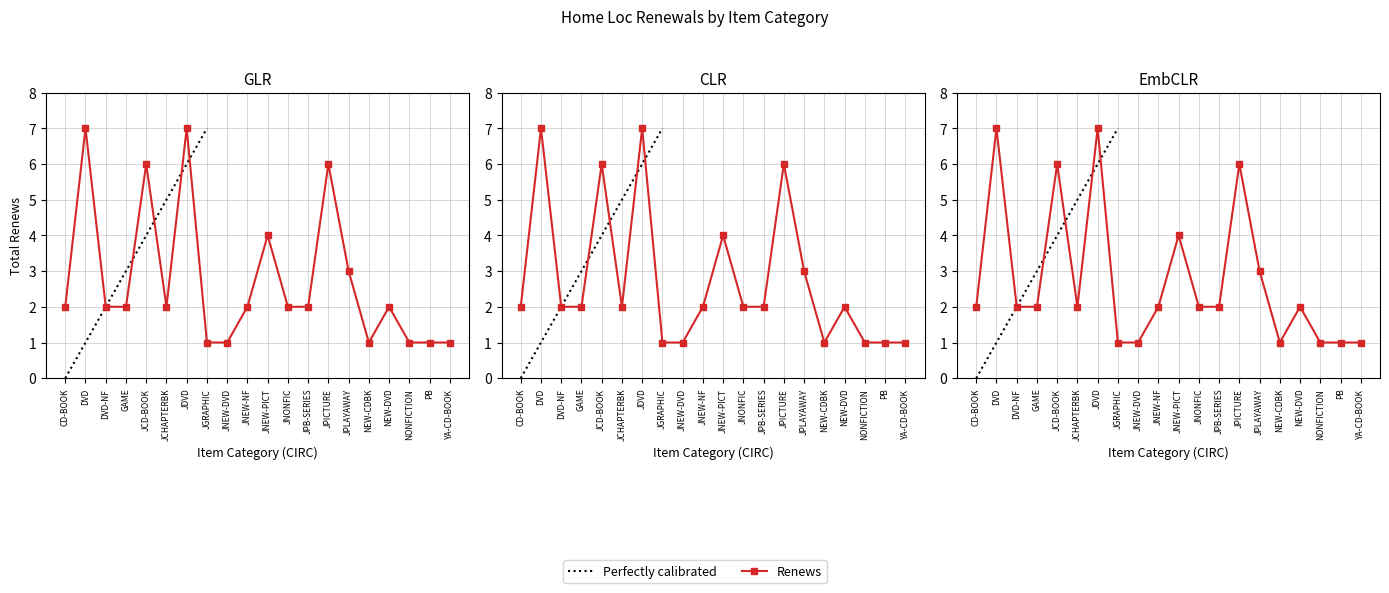

Reading left to right, extract all data points from this chart.

2	7	2	2	6	2	7	1	1	2	4	2	2	6	3	1	2	1	1	1